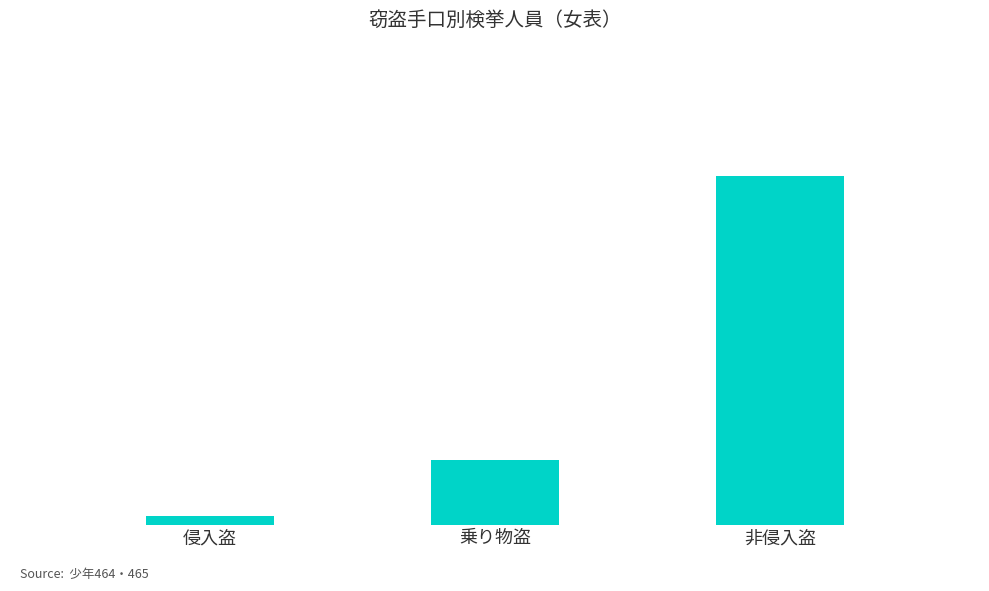

True or false: the data shows 1630 at 非侵入盗.

True